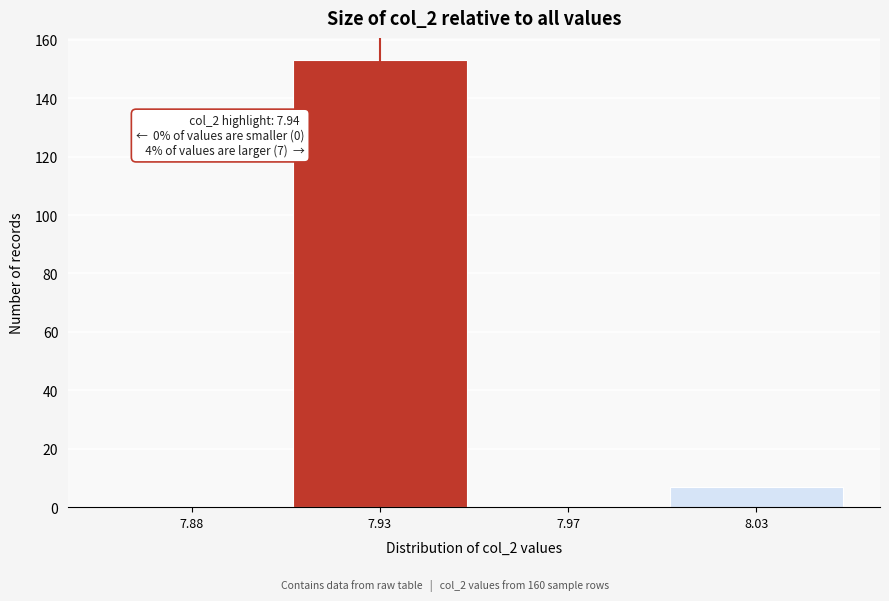

Reading right to left, list all the values displayed in this chart.

8.03=7	7.97=0	7.93=153	7.88=0